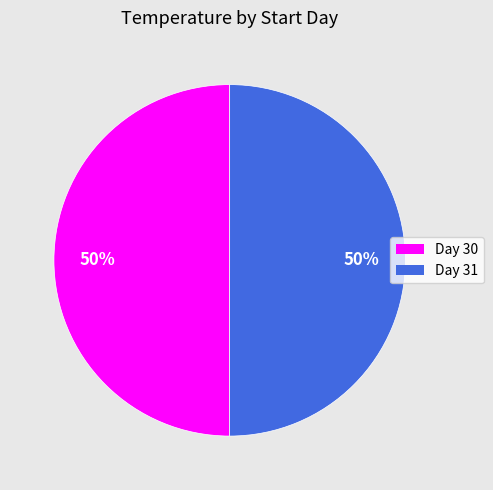

To the nearest percent, what is the average slice percentage?

50%